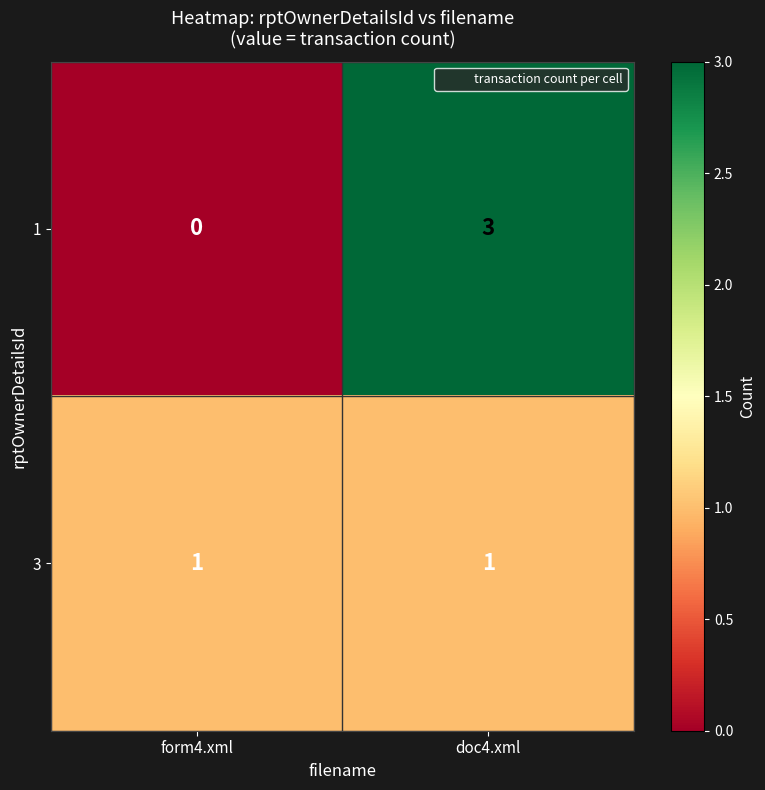

Rank the series by their average value, from lowest to highest.

3, 1